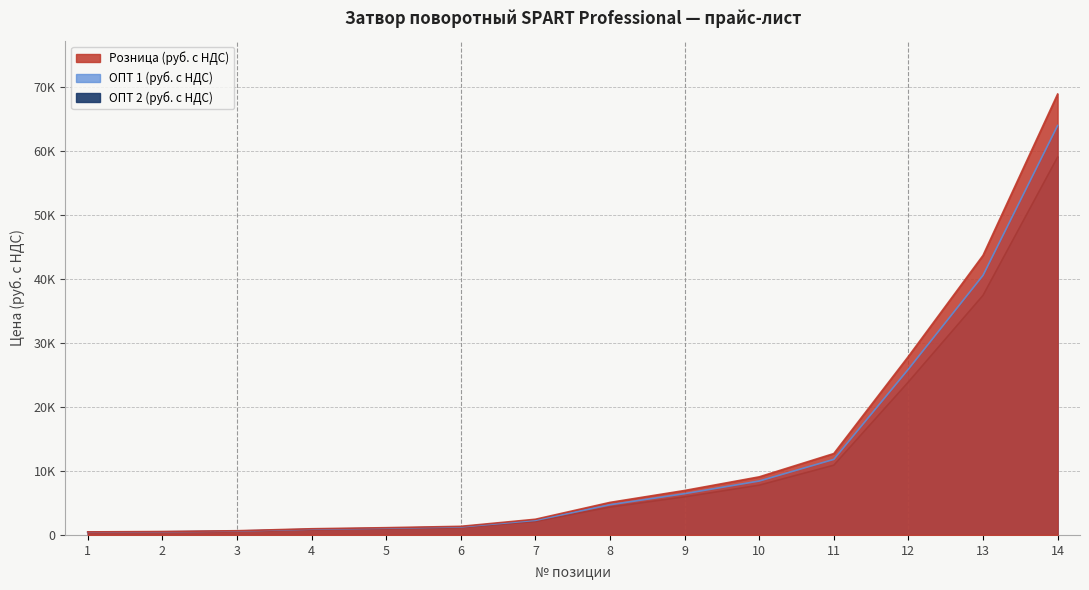

True or false: Розница (руб. с НДС) and ОПТ 2 (руб. с НДС) intersect in this chart.

False